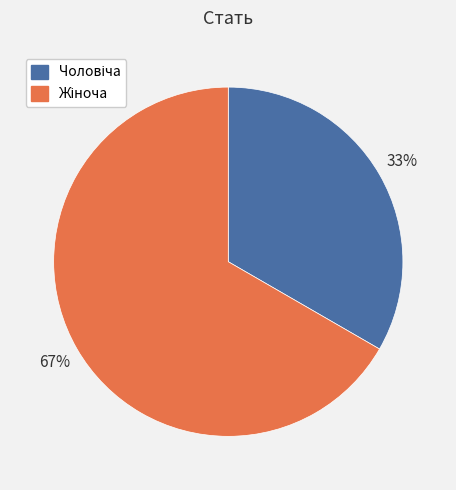

Does any single category account for the majority?

Yes